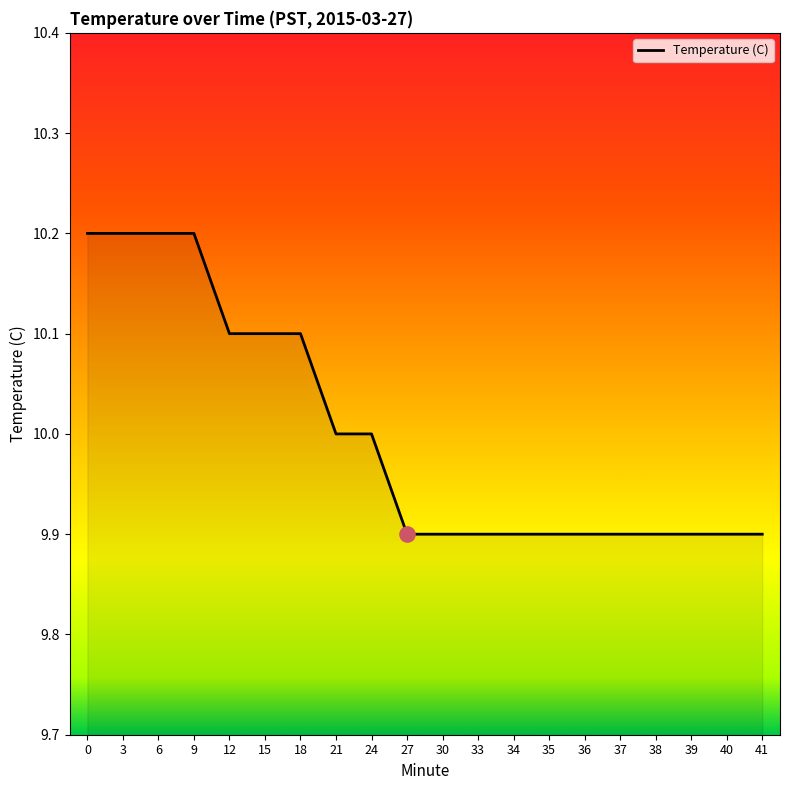

Which has a higher value, 21 or 34?

21